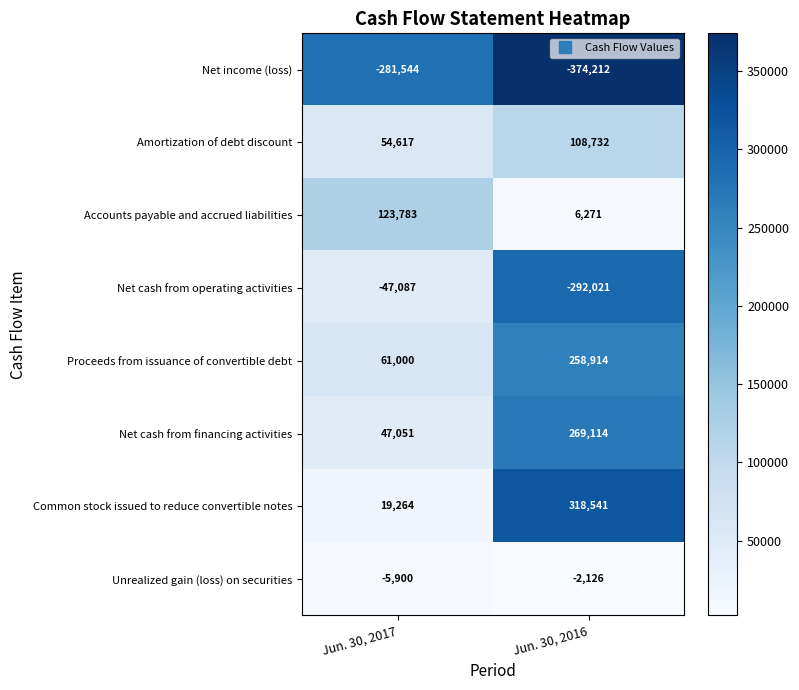

Reading left to right, transcribe all the data shown in this chart.

Net income (loss): Jun. 30, 2017=-281544	Jun. 30, 2016=-374212
Amortization of debt discount: Jun. 30, 2017=54617	Jun. 30, 2016=108732
Accounts payable and accrued liabilities: Jun. 30, 2017=123783	Jun. 30, 2016=6271
Net cash from operating activities: Jun. 30, 2017=-47087	Jun. 30, 2016=-292021
Proceeds from issuance of convertible debt: Jun. 30, 2017=61000	Jun. 30, 2016=258914
Net cash from financing activities: Jun. 30, 2017=47051	Jun. 30, 2016=269114
Common stock issued to reduce convertible notes: Jun. 30, 2017=19264	Jun. 30, 2016=318541
Unrealized gain (loss) on securities: Jun. 30, 2017=-5900	Jun. 30, 2016=-2126